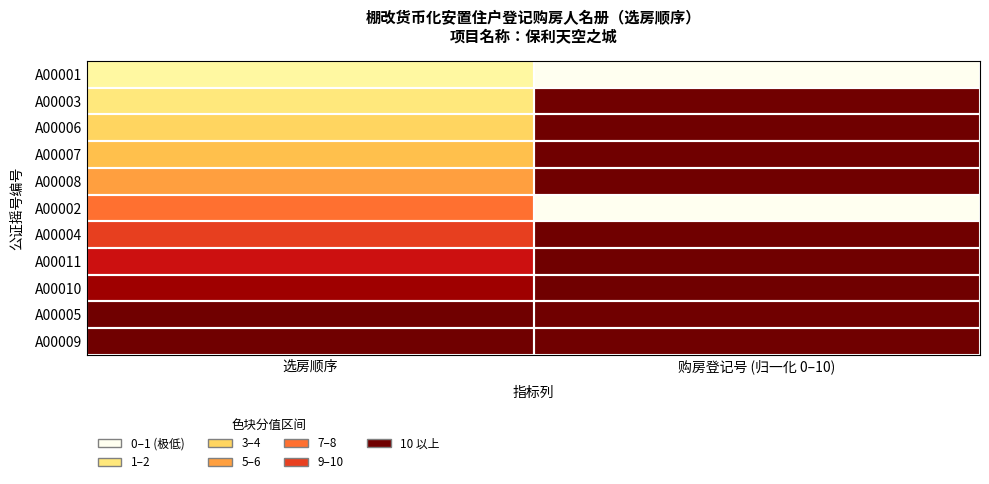

Reading left to right, what are all the values shown in this chart?

A00001: 选房顺序=1.0	购房登记号 (归一化 0–10)=0.0
A00003: 选房顺序=2.0	购房登记号 (归一化 0–10)=10.0
A00006: 选房顺序=3.0	购房登记号 (归一化 0–10)=10.0
A00007: 选房顺序=4.0	购房登记号 (归一化 0–10)=10.0
A00008: 选房顺序=5.0	购房登记号 (归一化 0–10)=10.0
A00002: 选房顺序=6.0	购房登记号 (归一化 0–10)=0.0
A00004: 选房顺序=7.0	购房登记号 (归一化 0–10)=10.0
A00011: 选房顺序=8.0	购房登记号 (归一化 0–10)=10.0
A00010: 选房顺序=9.0	购房登记号 (归一化 0–10)=10.0
A00005: 选房顺序=10.0	购房登记号 (归一化 0–10)=10.0
A00009: 选房顺序=11.0	购房登记号 (归一化 0–10)=10.0